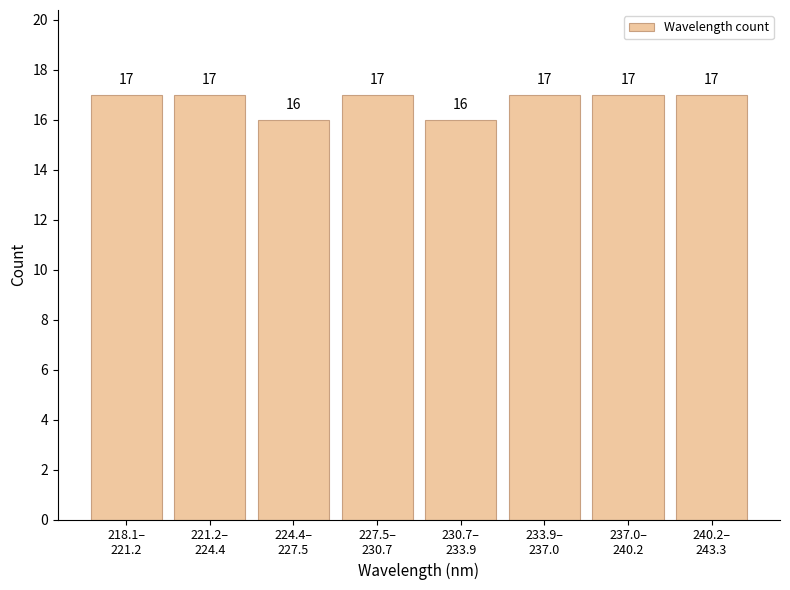

Reading left to right, list all the values displayed in this chart.

17	17	16	17	16	17	17	17